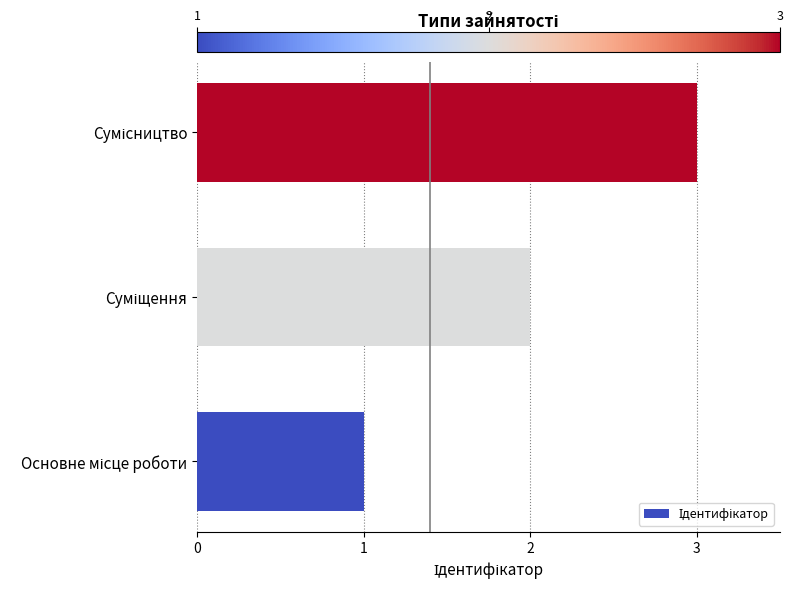

What is the sum of all values?

6